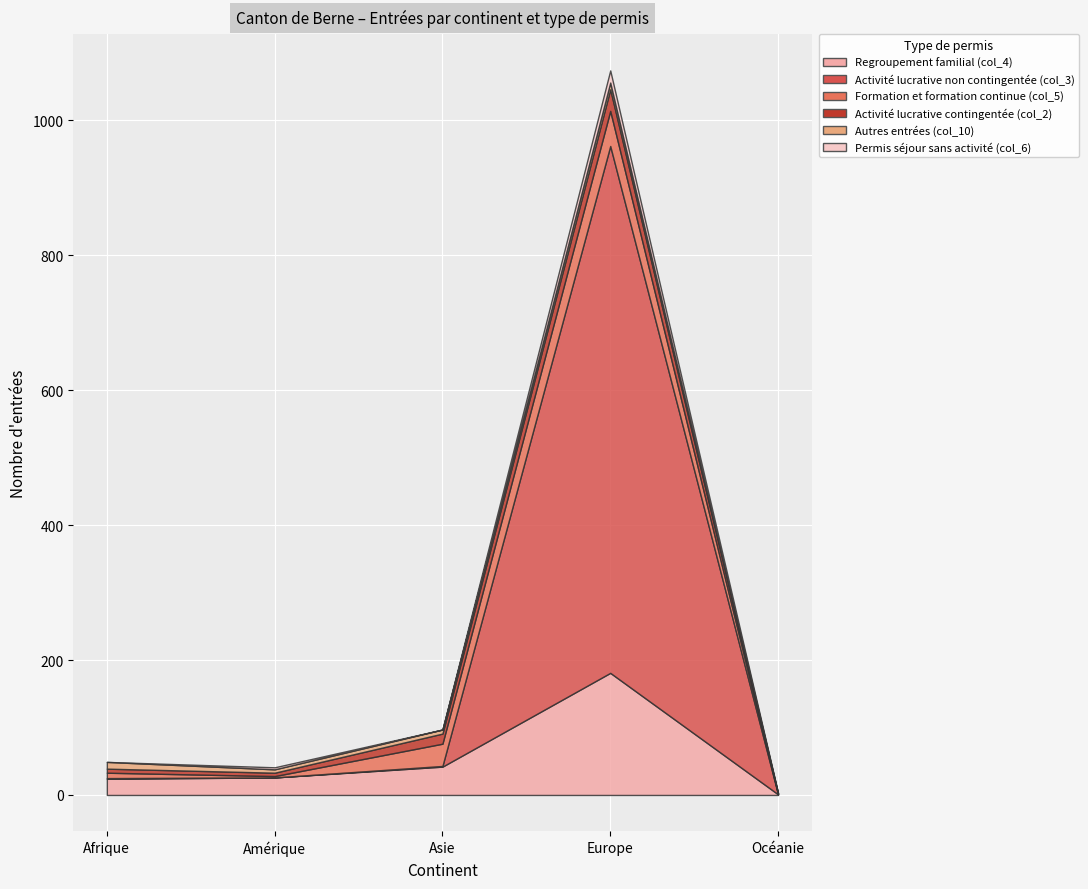

What is the label of the 4th point from the right?

Amérique